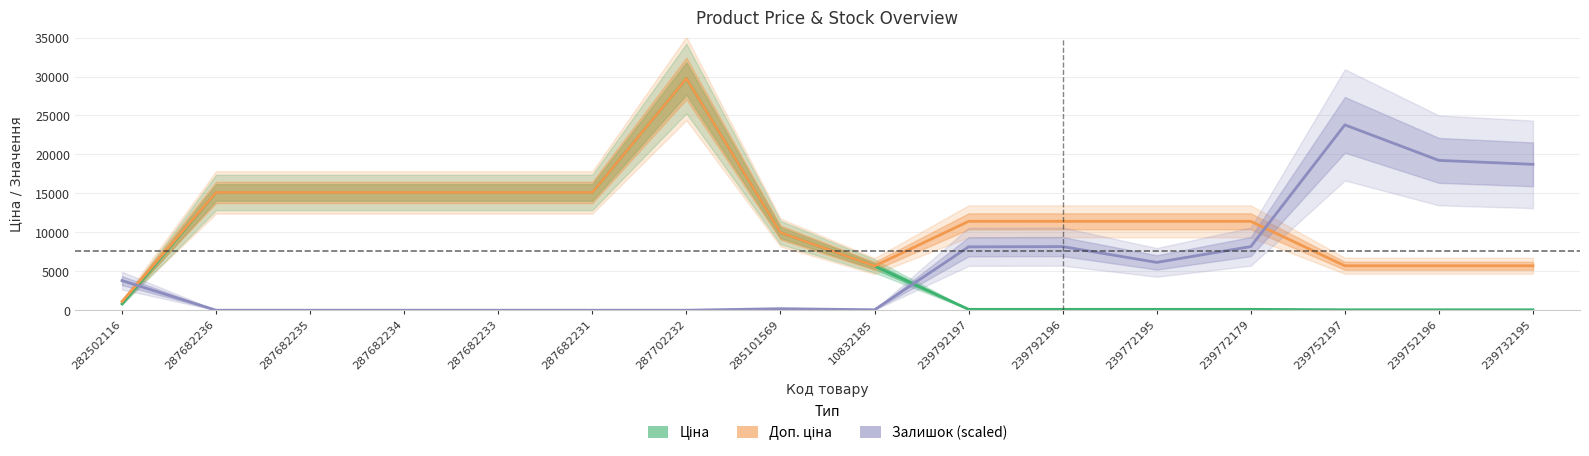

True or false: Доп. ціна and Ціна cross at least once.

False